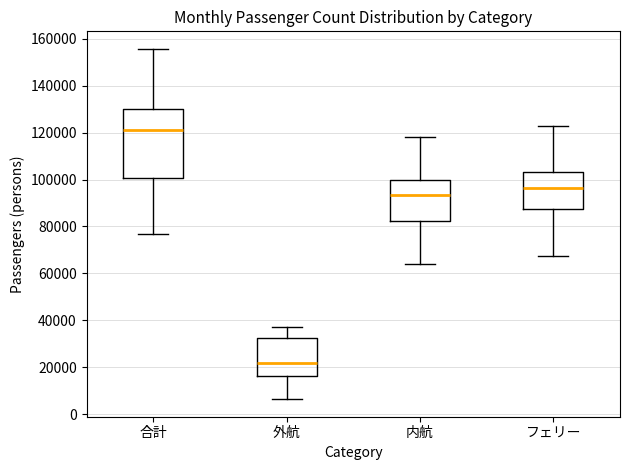

Reading left to right, transcribe this box plot: for each box, give where its median line is, the range the box spans, and where its two whiskers end, as read against the y-axis. The values are not printed on the chart, so give them approximately, as read against the axis.

合計: median 120000, box 100000 to 130000, whiskers 76000 to 156000
外航: median 22000, box 16000 to 32000, whiskers 6000 to 38000
内航: median 94000, box 82000 to 100000, whiskers 64000 to 118000
フェリー: median 96000, box 88000 to 104000, whiskers 68000 to 122000